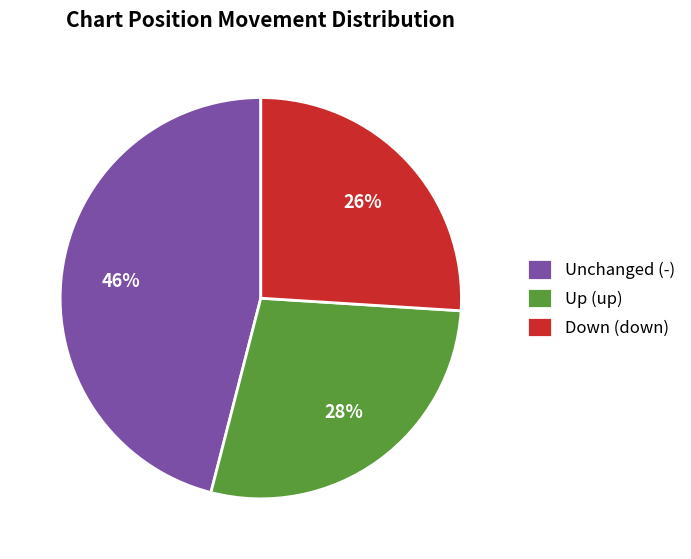

Which category has the biggest portion of the pie?

Unchanged (-)